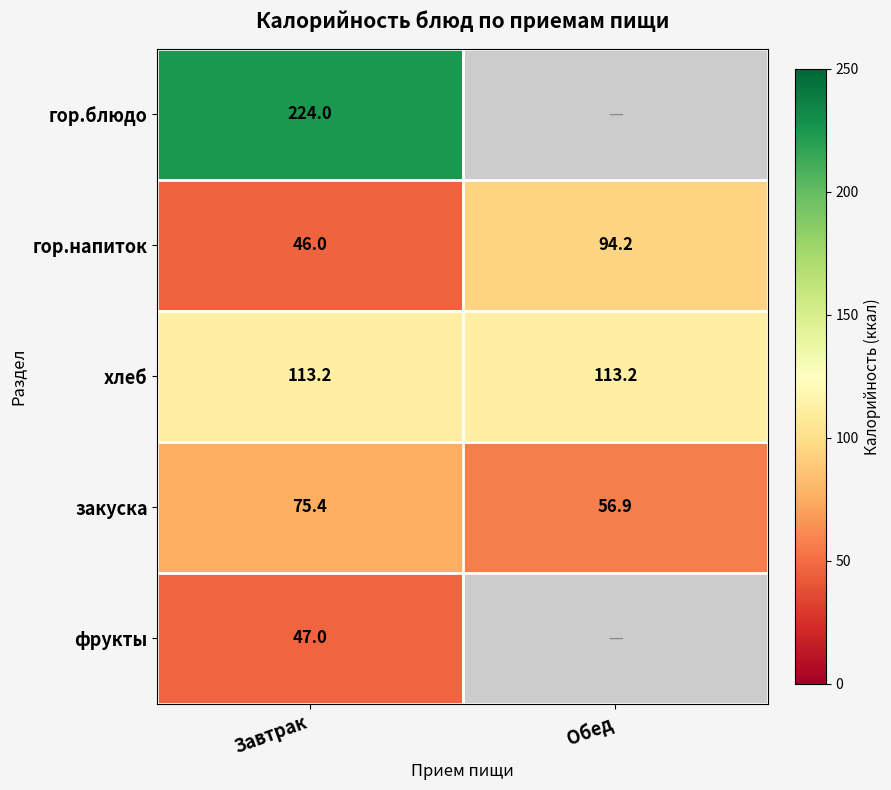

List the labels in order of закуска value, smallest first.

Обед, Завтрак